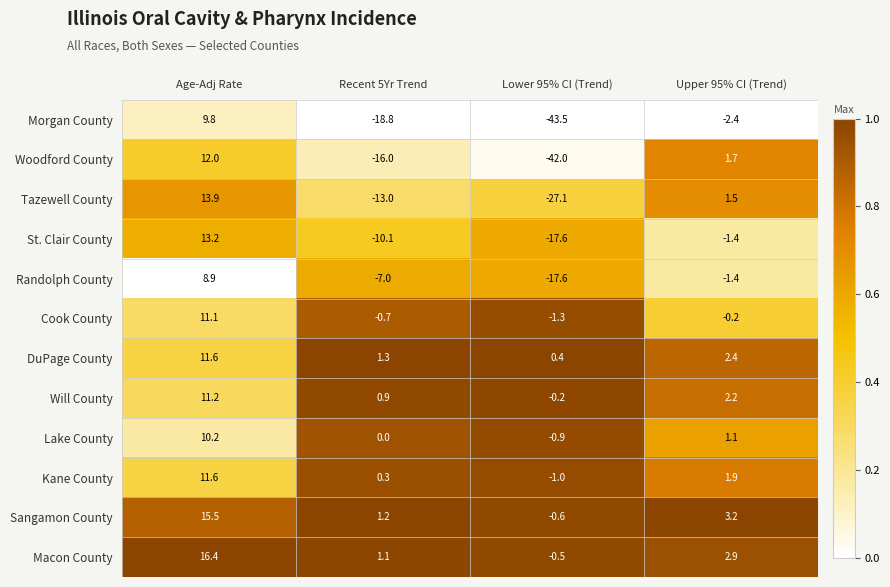

Where is Cook County nearest to the value 4?

Upper 95% CI (Trend)